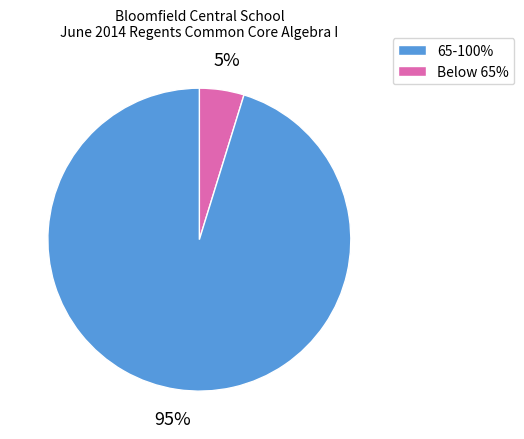

Is there any slice that represents more than half of the pie?

Yes